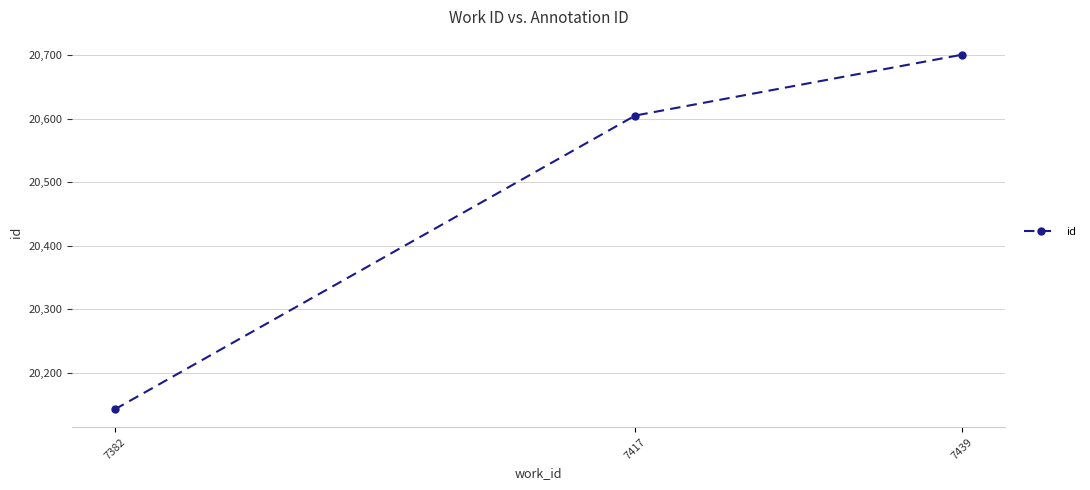

Which label corresponds to the smallest value in the chart?

7382